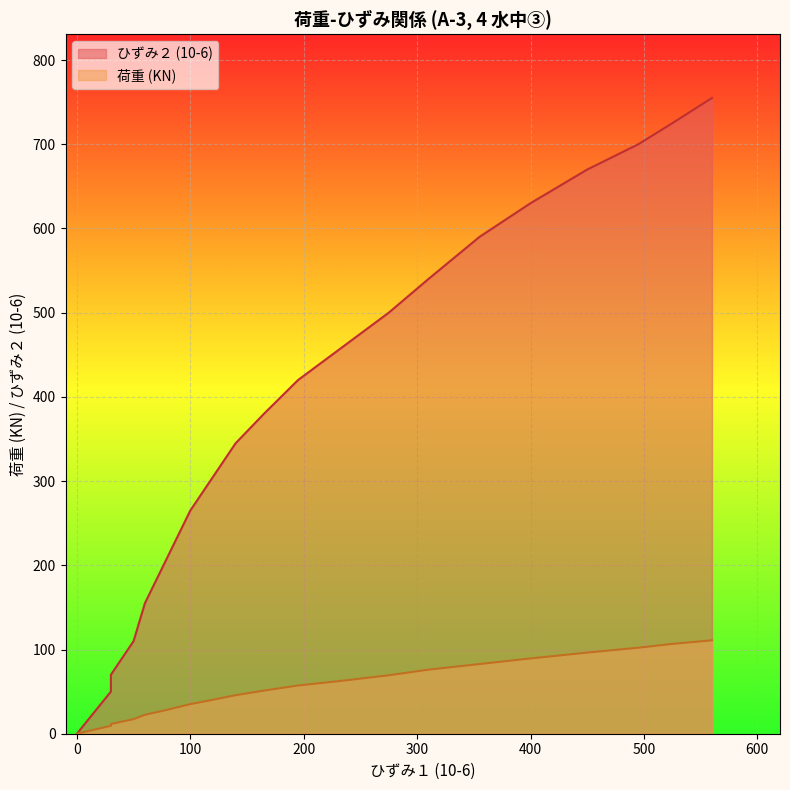

True or false: 荷重 (KN) and ひずみ２ (10-6) intersect in this chart.

False